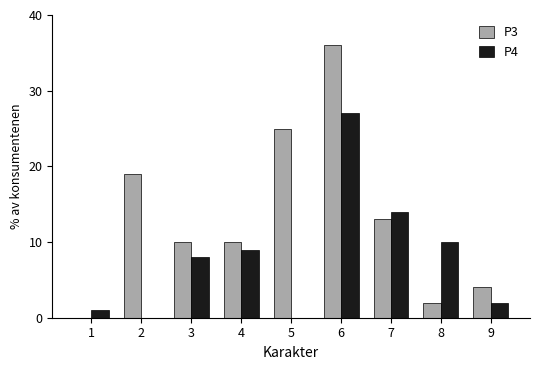

Is the value of P4 at 7 greater than the value of P3 at 6?

No